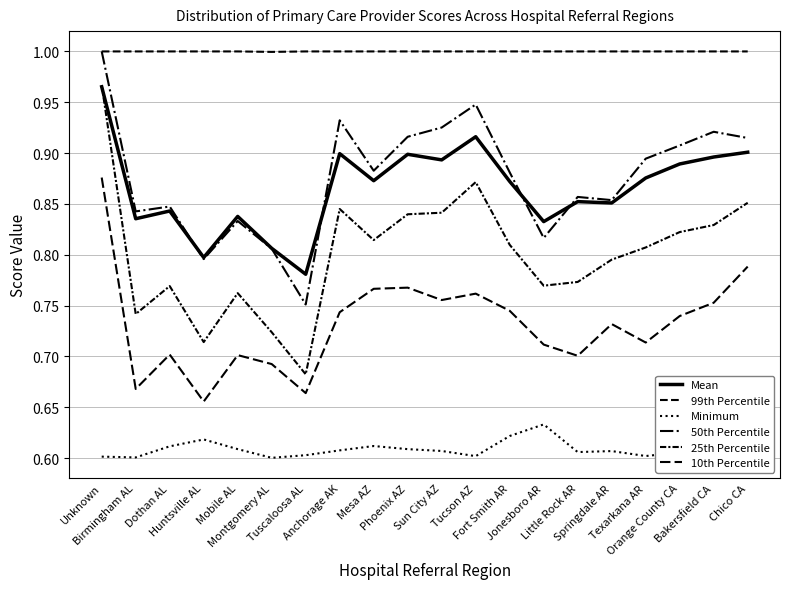

How many 25th Percentile values are between 0 and 1?

20